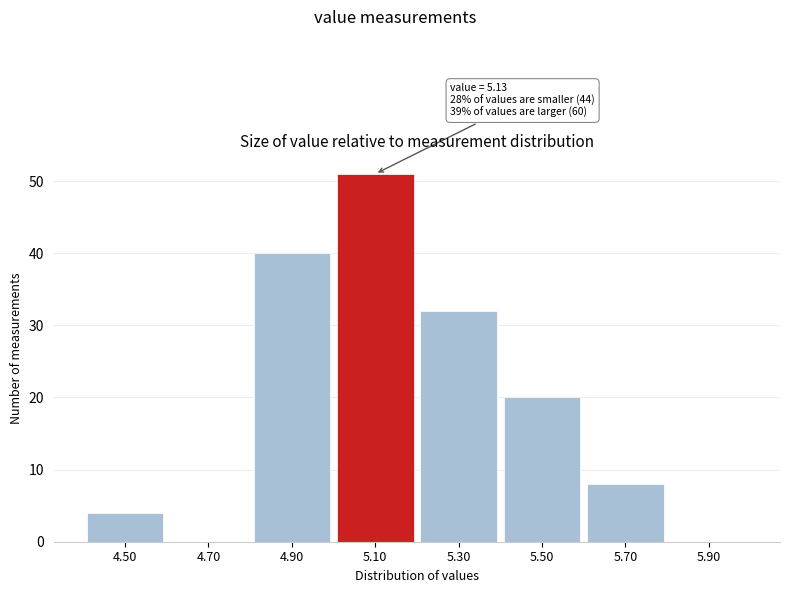

Which range on the x-axis has the tallest bar?

5.0 to 5.2